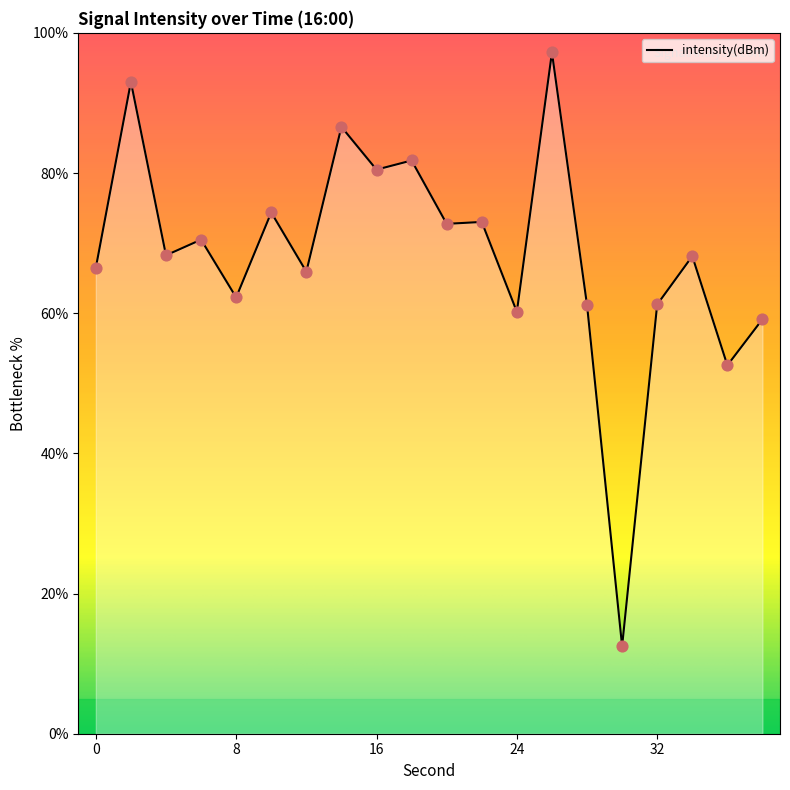

What is the greatest value displayed?

97.2